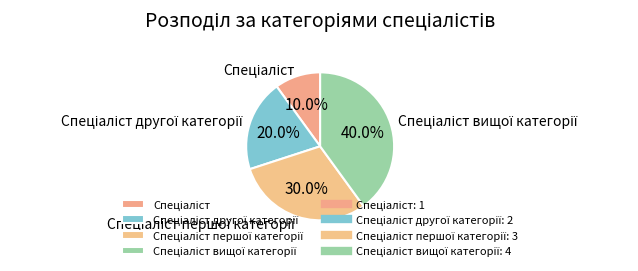

Is there any slice that represents more than half of the pie?

No